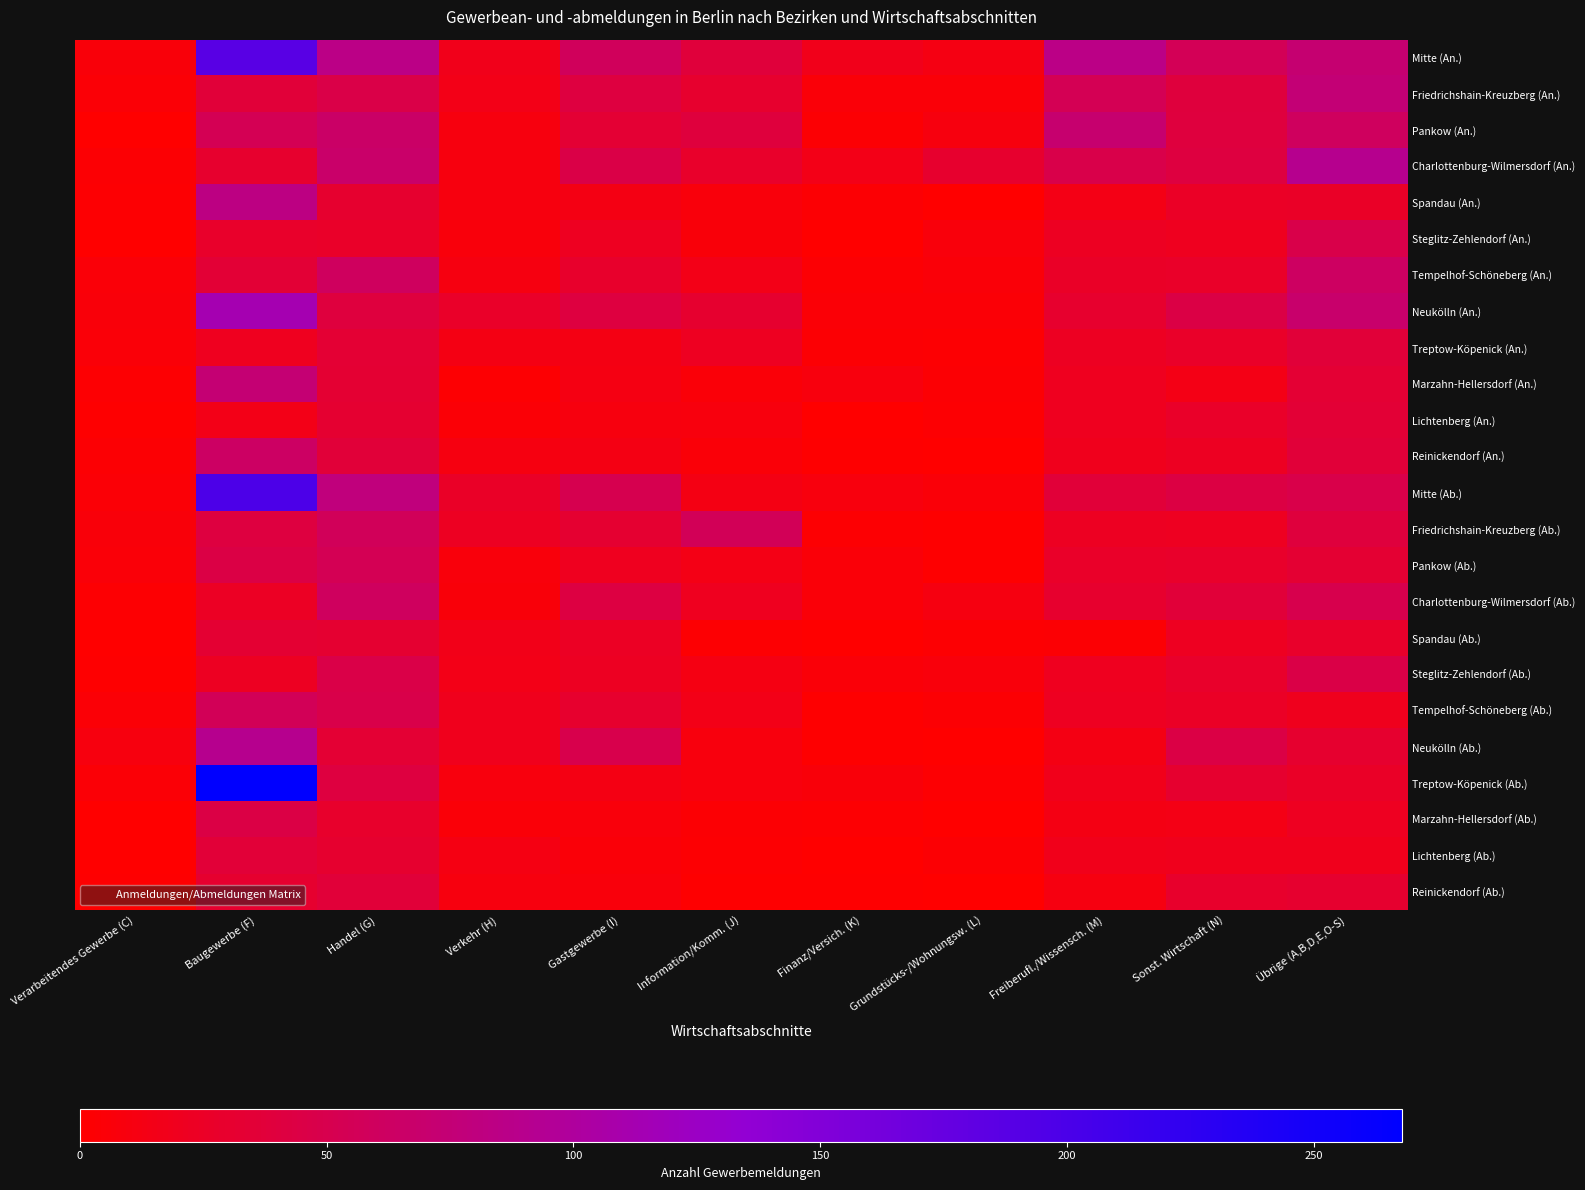

At which category is the sum across all series the highest?

Baugewerbe (F)